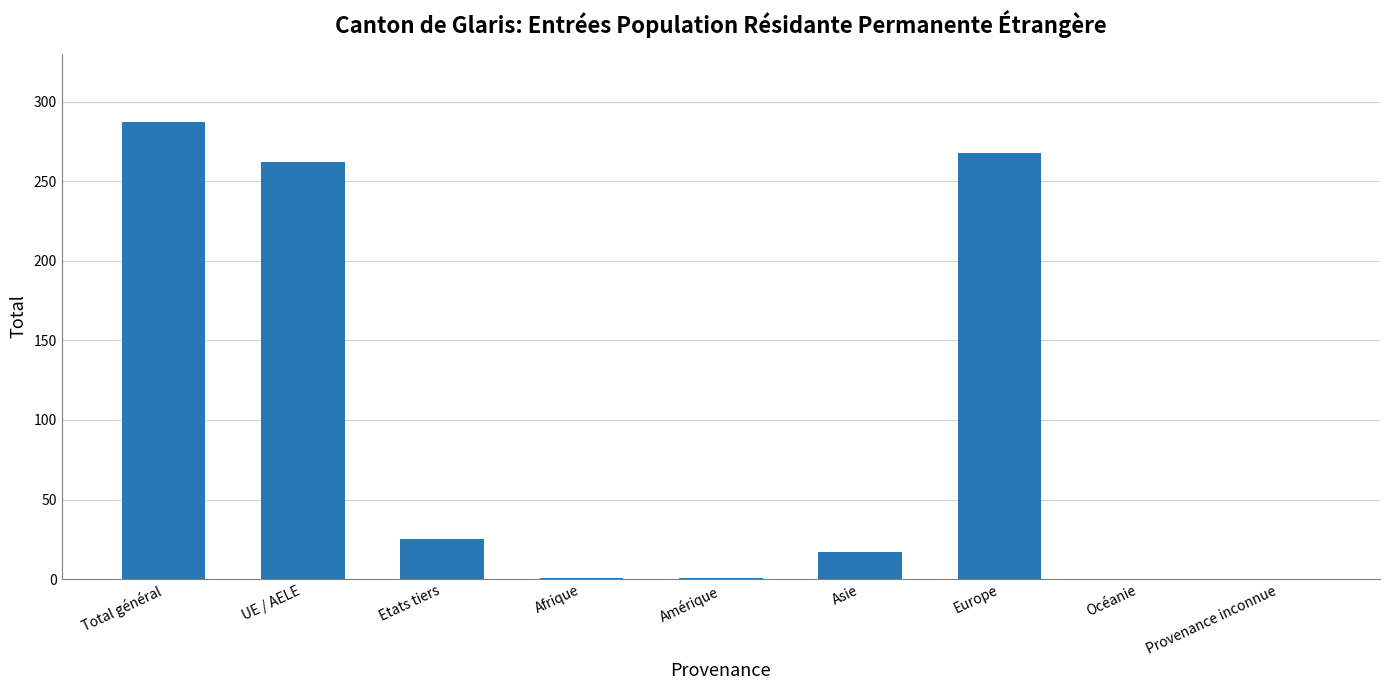

How many categories are shown in the chart?

9